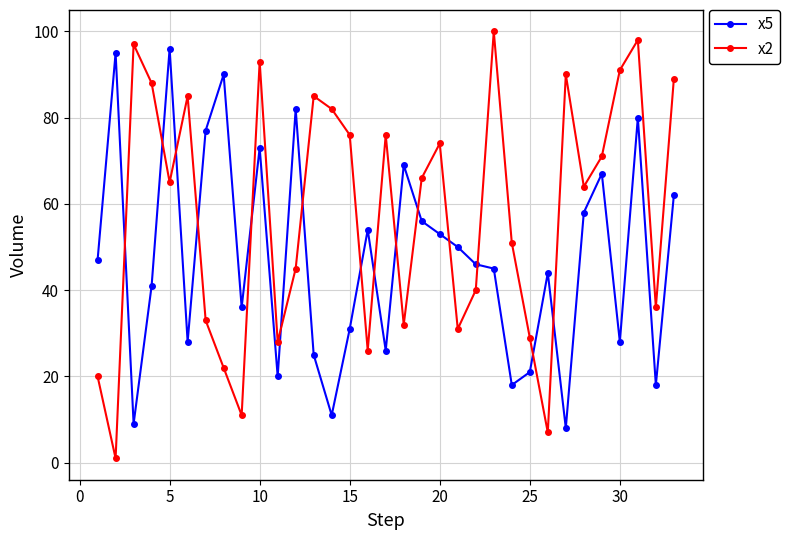

What is the difference between the maximum and minimum values in the x5 series?

88